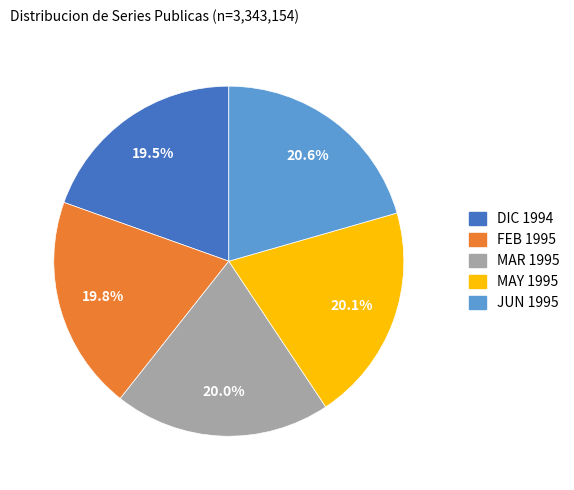

To the nearest percent, what is the average slice percentage?

20%